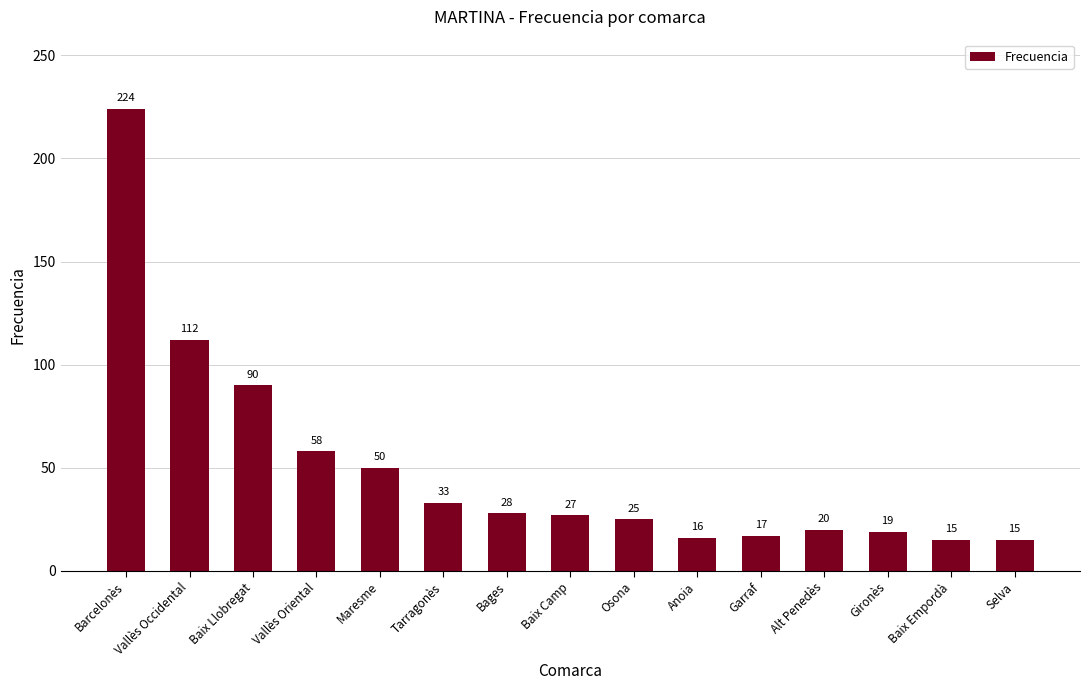

What is the label of the 7th bar from the left?

Bages